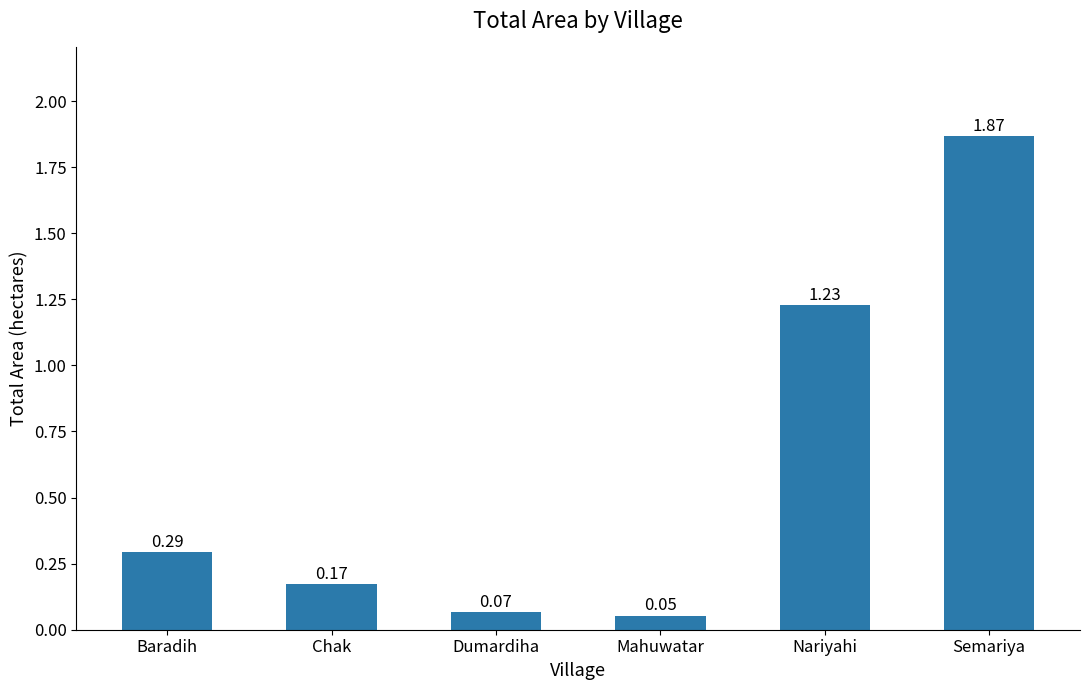

Which category has the highest value across all series?

Semariya